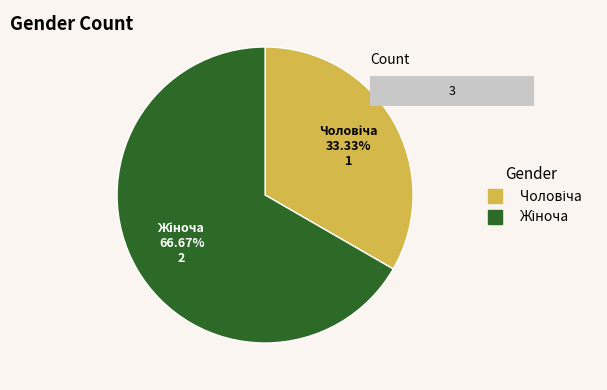

To the nearest percent, what portion does Чоловіча represent?

33%